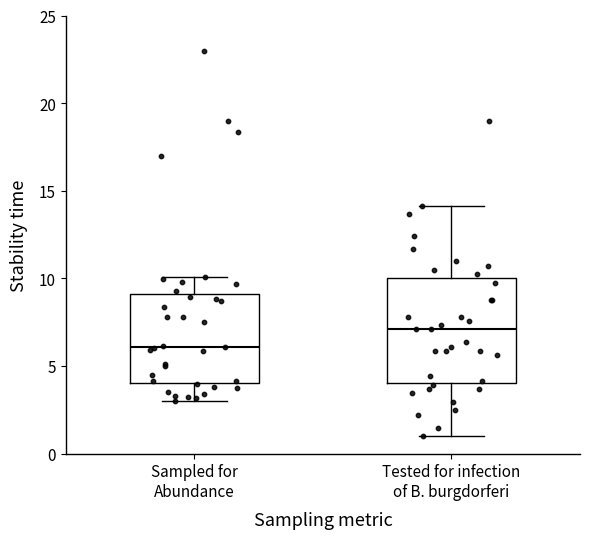

Reading left to right, read every box against the y-axis: the position of its median line, the range the box covers, and the ends of its whiskers. The values are not printed on the chart, so give them approximately, as read against the axis.

Sampled for Abundance: median 6, box 4 to 9, whiskers 3 to 10
Tested for infection of B. burgdorferi: median 7, box 4 to 10, whiskers 1 to 14